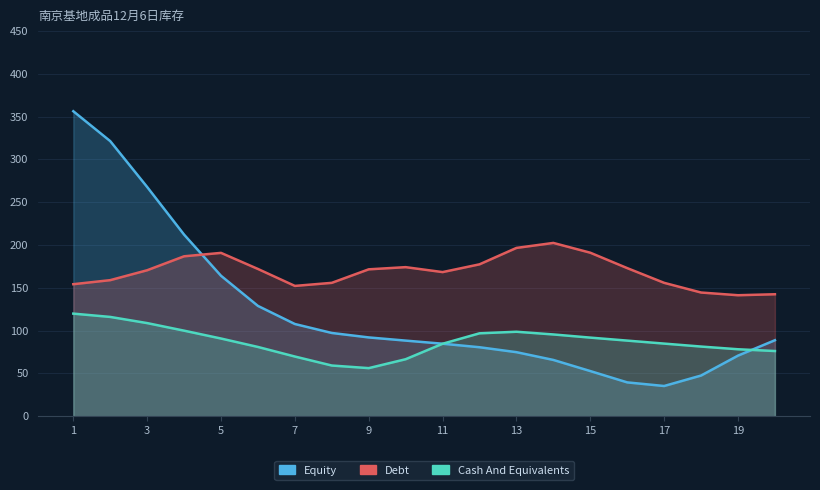

Count the number of data series in this chart.

3